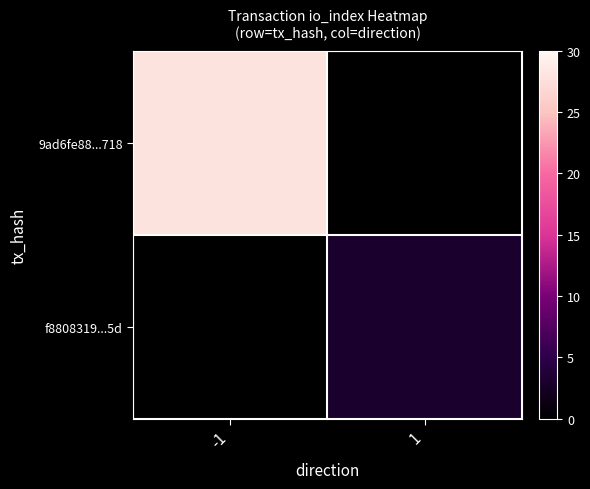

Rank the series by their average value, from highest to lowest.

9ad6fe88...718, f8808319...5d